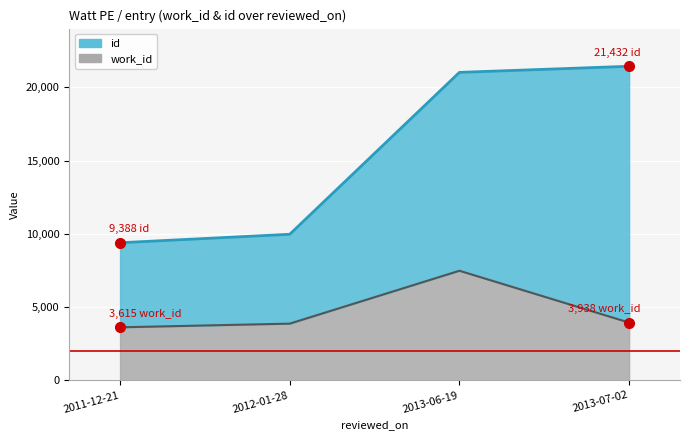

What is the value of the work_id point at the 3rd from the left?

7476